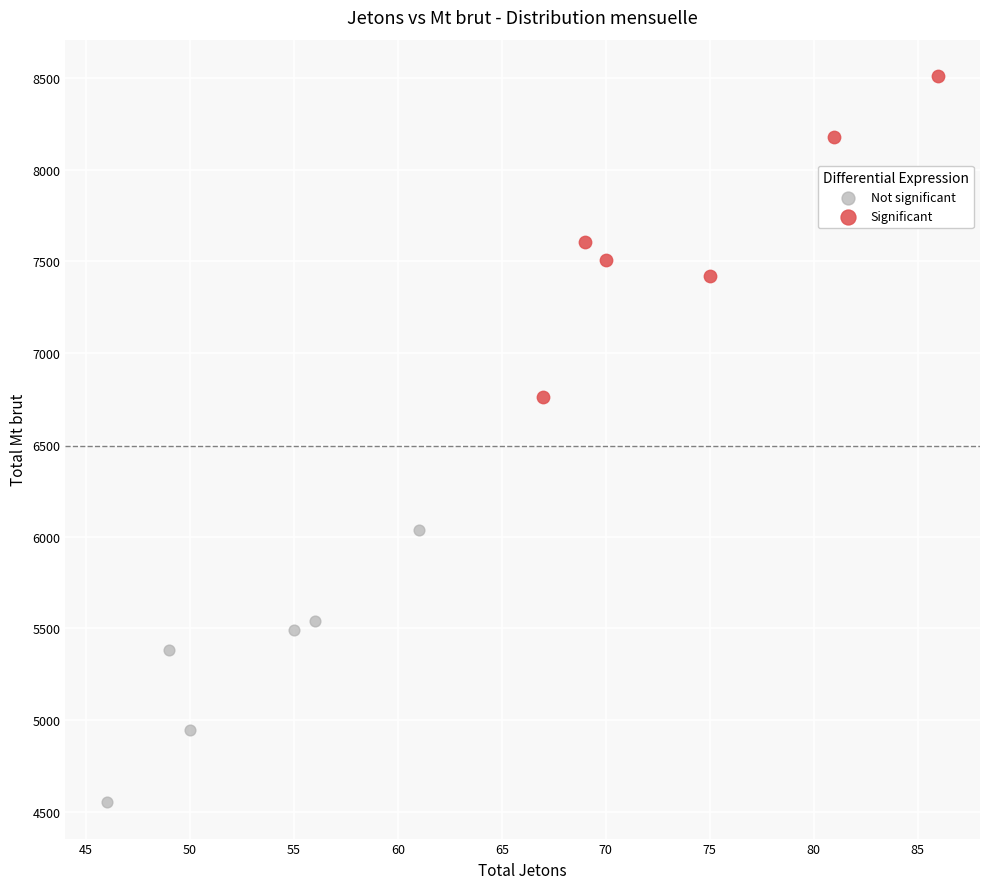

Which series reaches the minimum Y coordinate?

Not significant